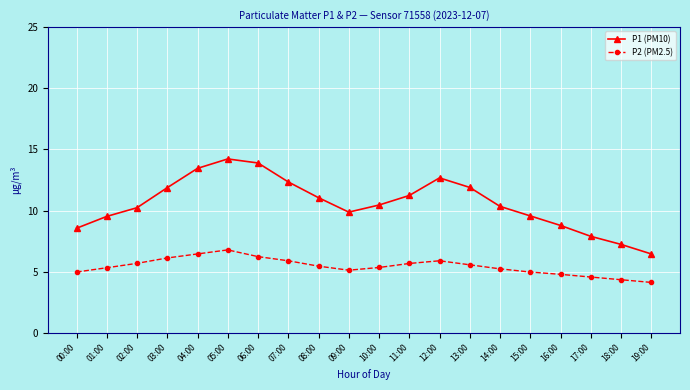

Which series has the largest range (max minus min)?

P1 (PM10)